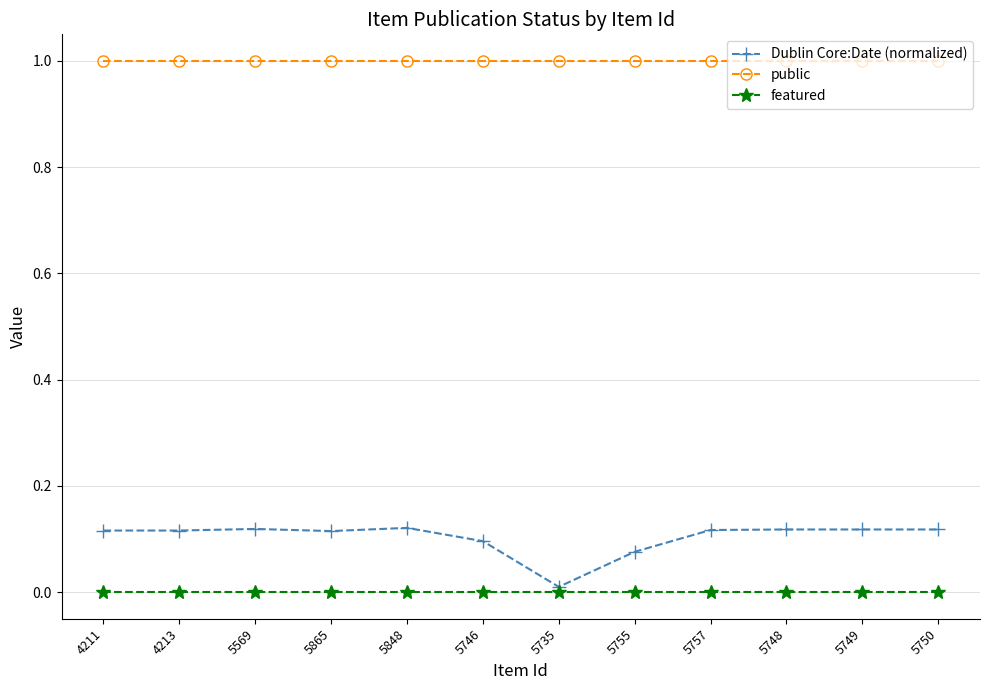

True or false: featured and public cross at least once.

False